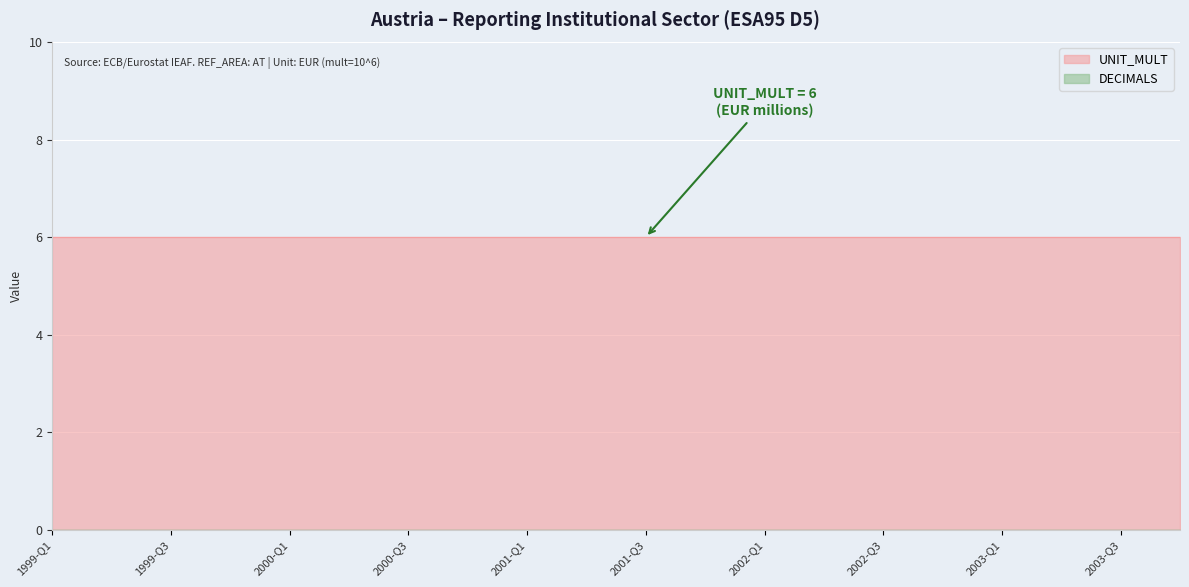

At which category is the sum across all series the highest?

1999-Q1